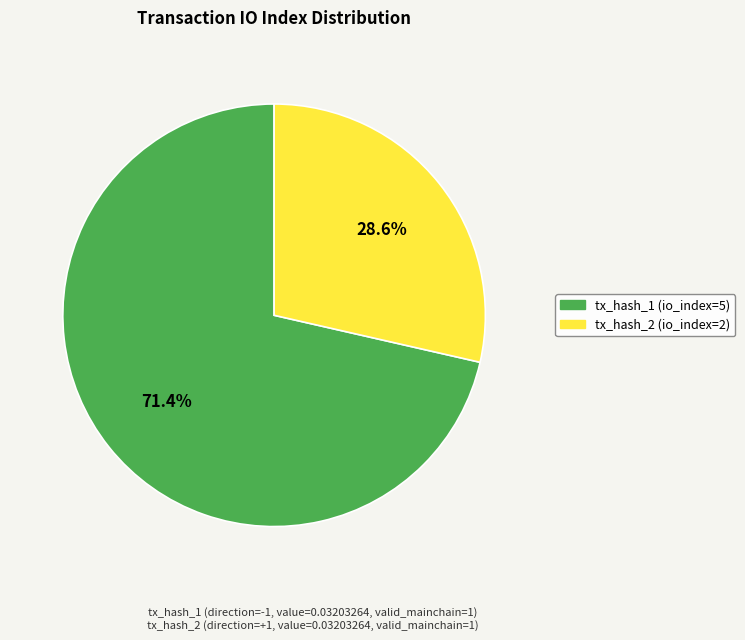

To the nearest percent, what percentage of the pie is tx_hash_2 (io_index=2)?

29%